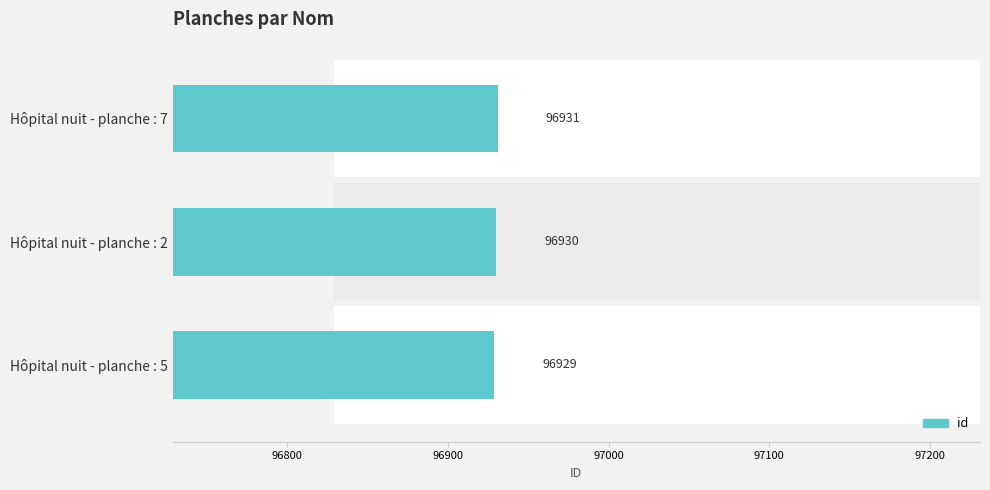

What is the ratio of the value at Hôpital nuit - planche : 5 to the value at Hôpital nuit - planche : 7?

1.0